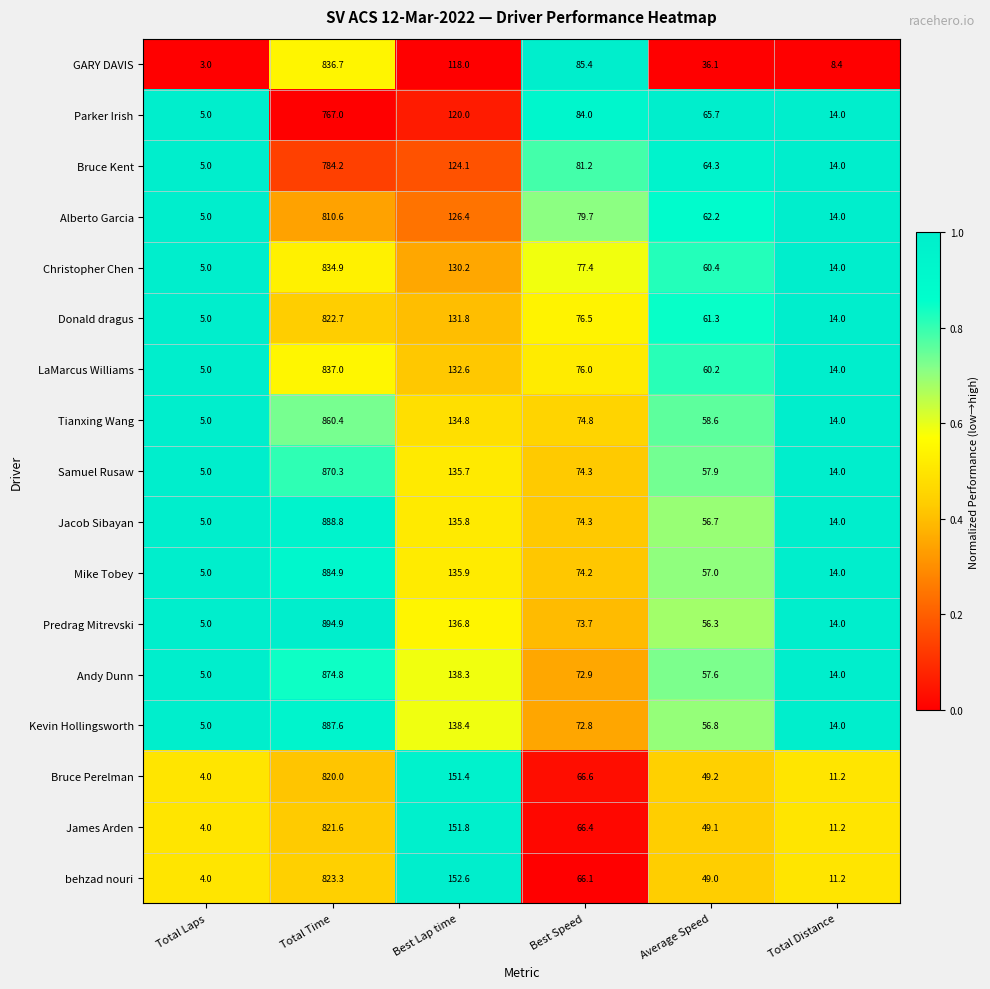

What is the average value of the Parker Irish series?

176.0